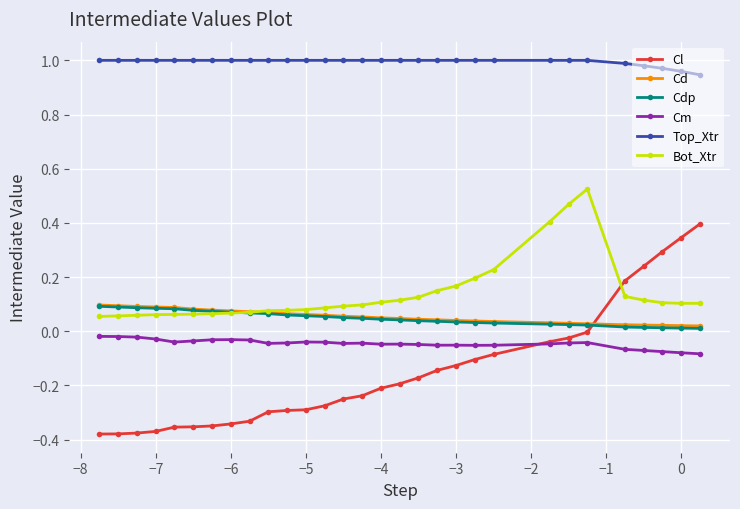

True or false: Cm and Cdp intersect in this chart.

False